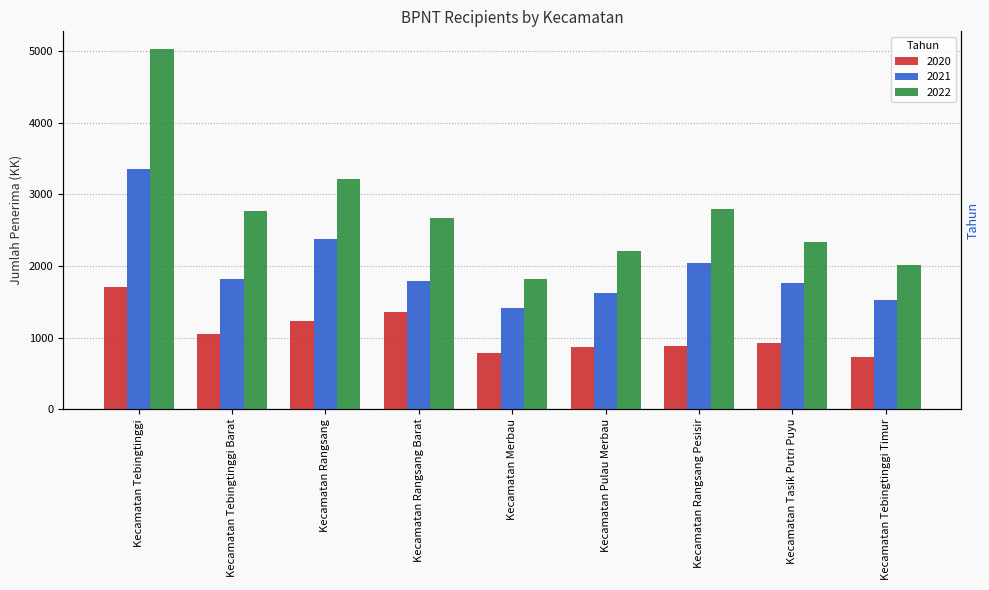

Which series has the widest spread of values?

2022